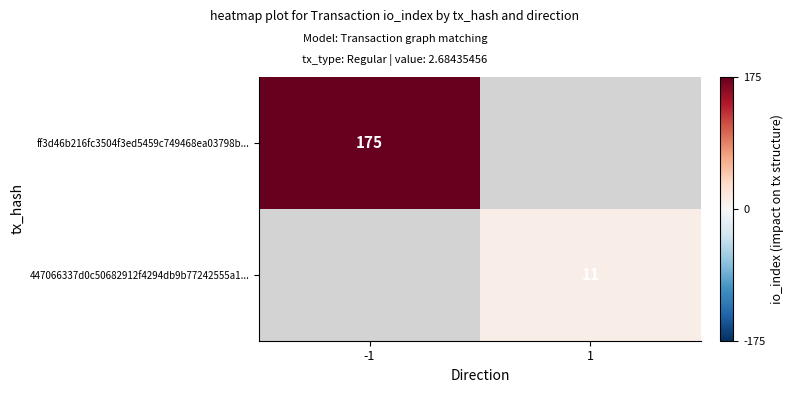

The value of ff3d46b216fc3504f3ed5459c749468ea03798b... at -1 is 283. True or false?

False